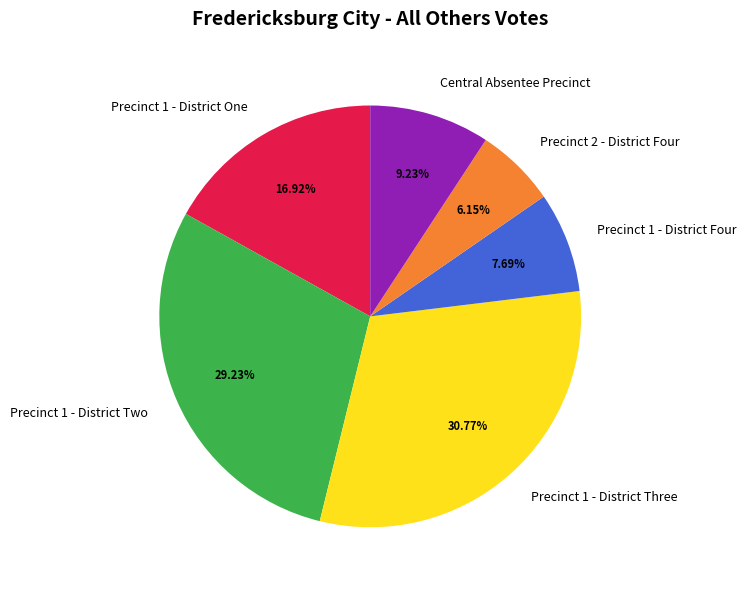

Does any single category account for the majority?

No